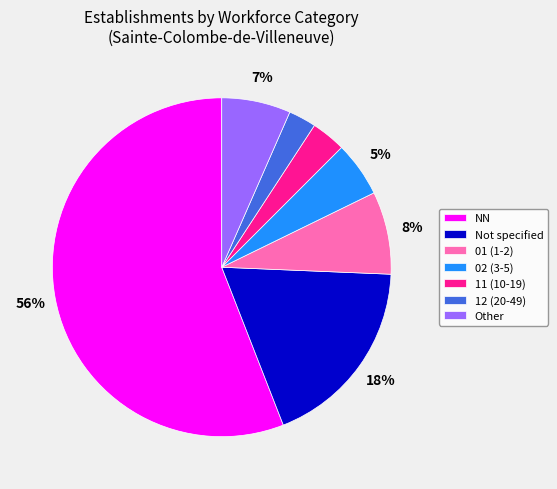

Do Other and Not specified together represent more than half of the pie?

No